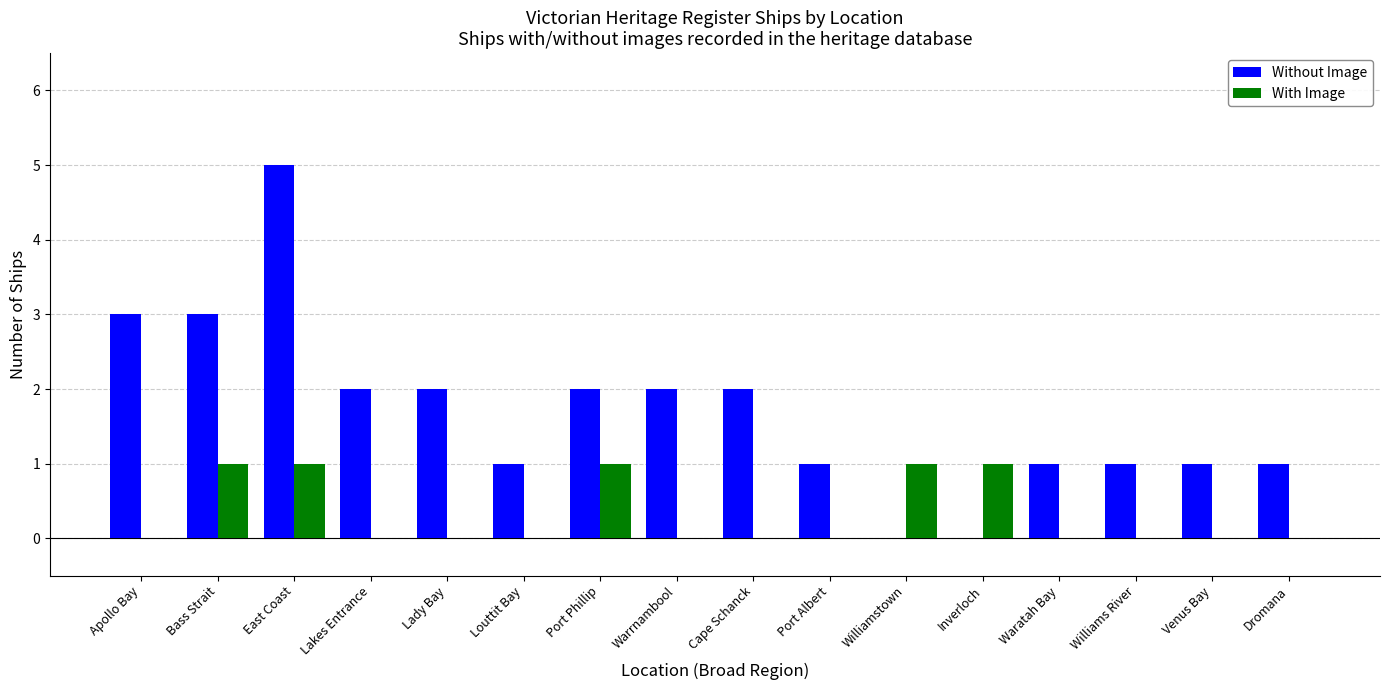

The Without Image series shows 4 at Bass Strait. True or false?

False